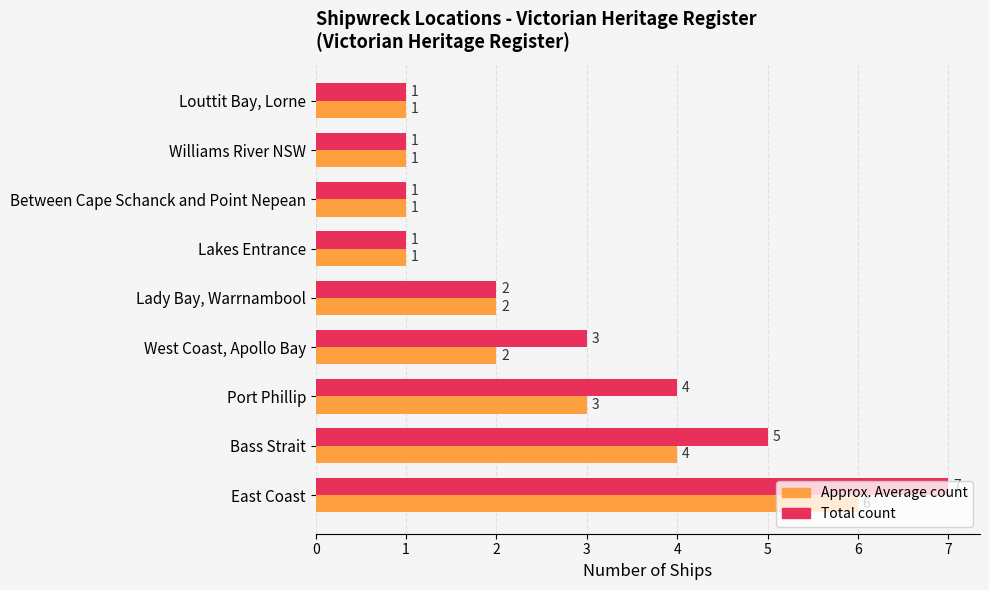

What is the maximum value shown in the chart?

7